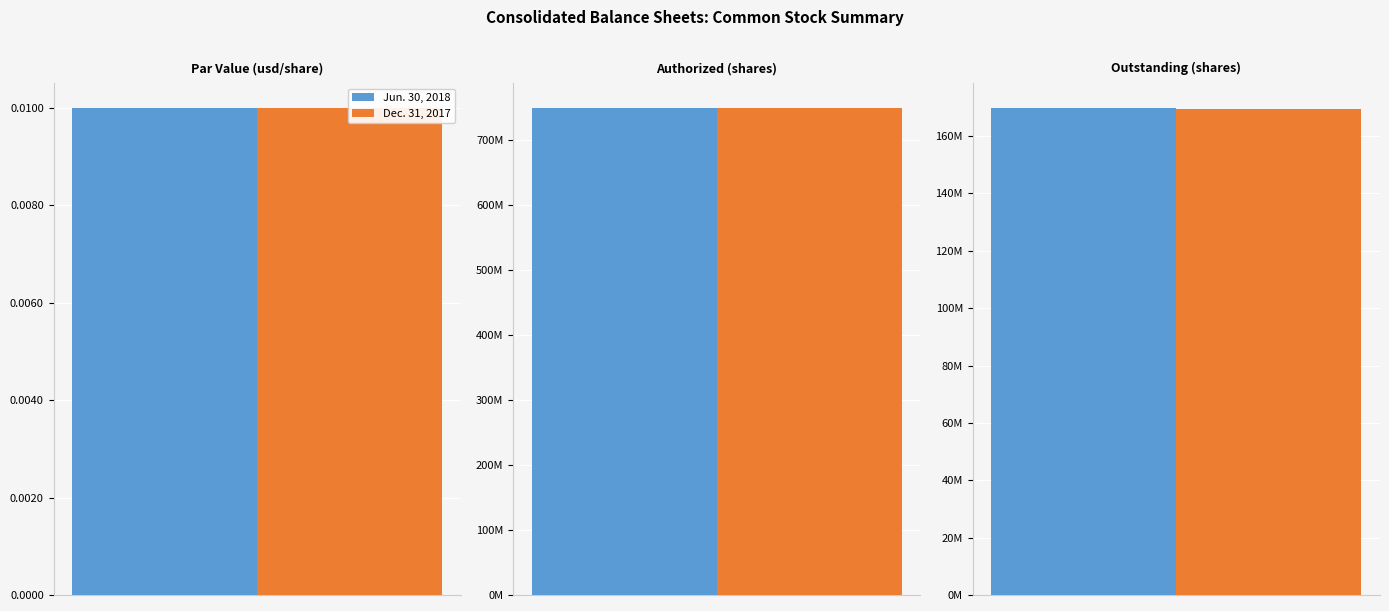

Where is Dec. 31, 2017 nearest to the value 375000000?

Outstanding (shares)